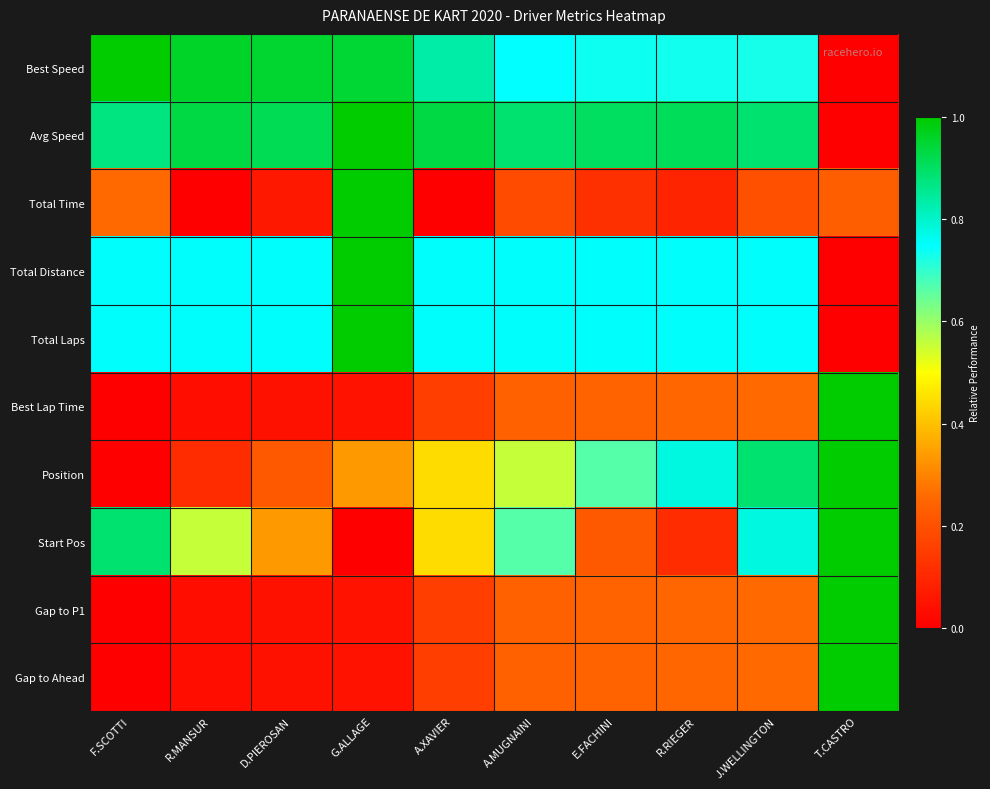

Which series changed the most between F.SCOTTI and D.PIEROSAN?

Start Pos